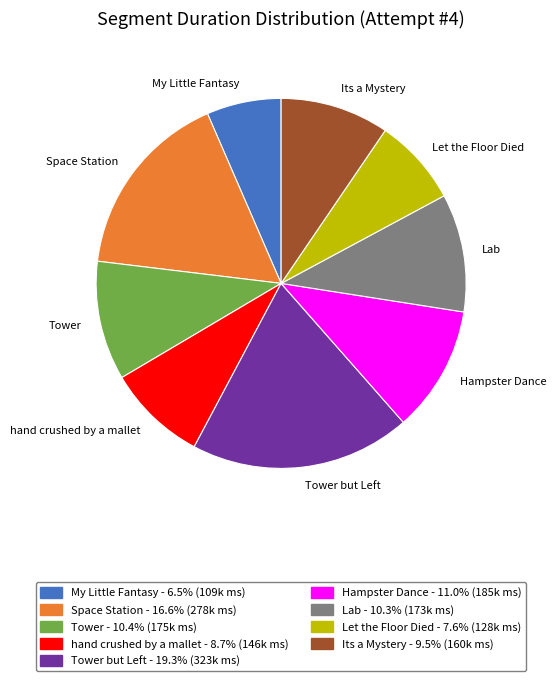

Is it true that Its a Mystery is 1% of the pie?

False